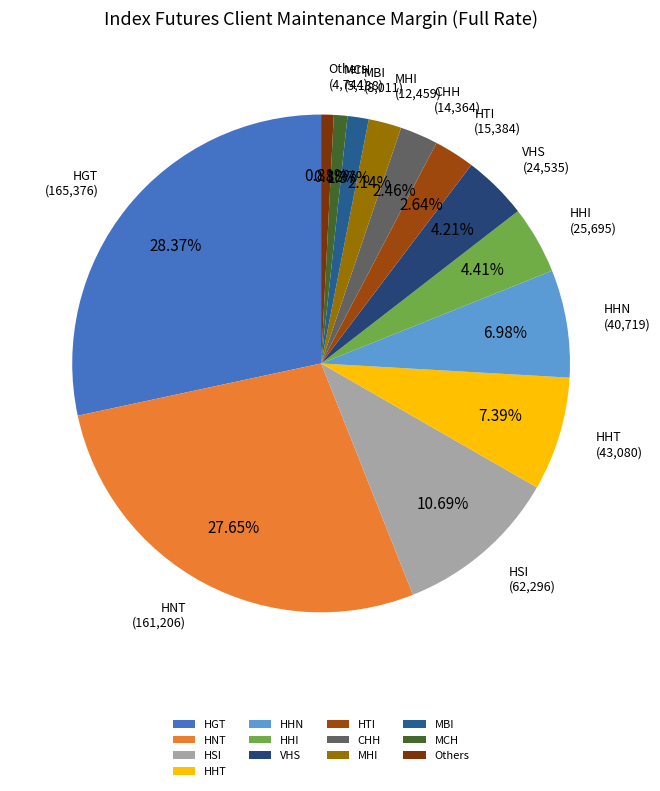

Is there any slice that represents more than half of the pie?

No